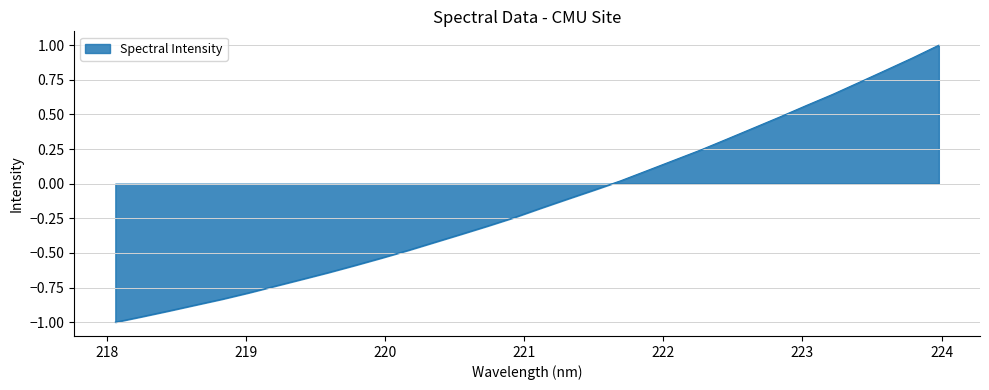

What is the sum of all values?

-4.3